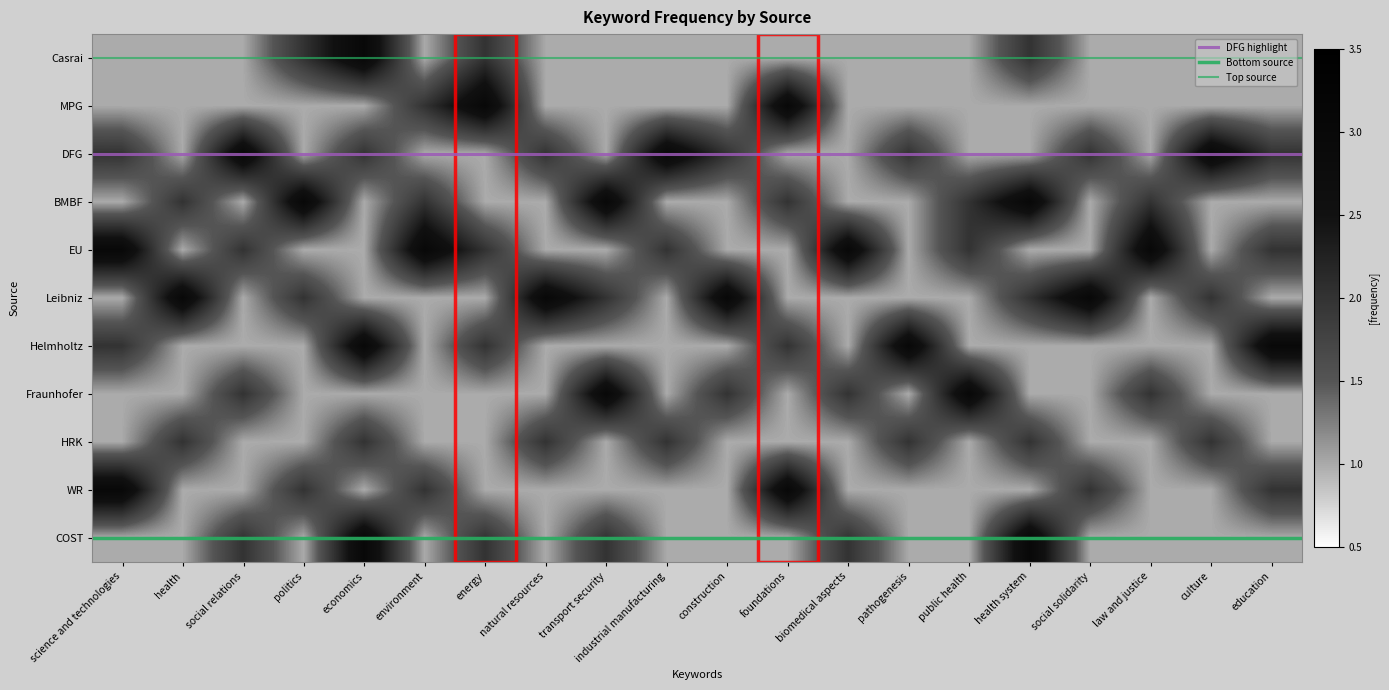

What is the smallest value displayed?

1